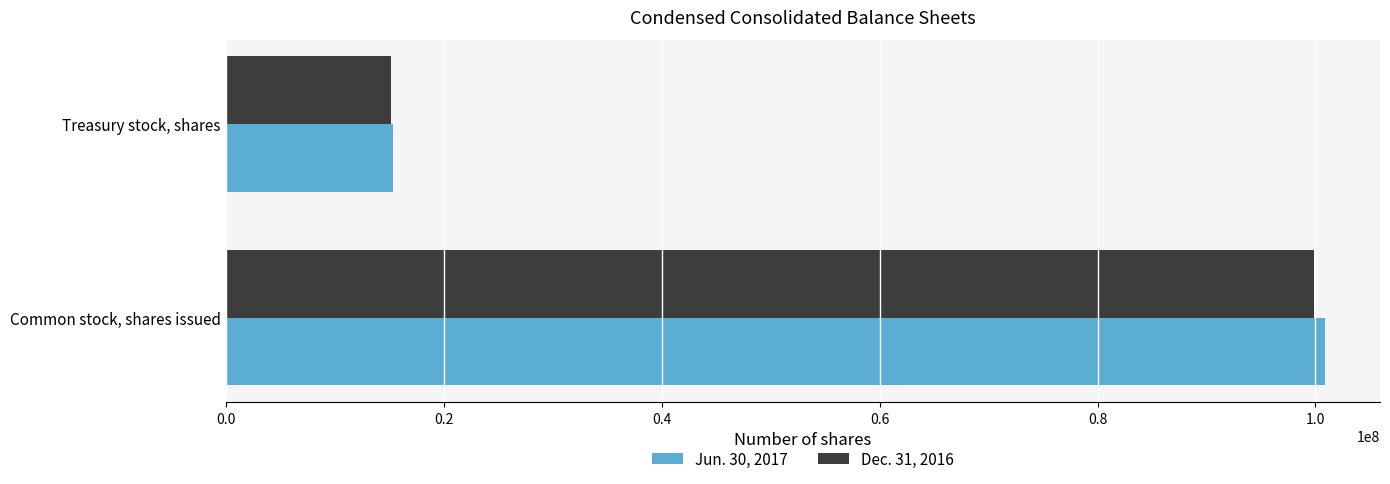

At which label does Dec. 31, 2016 reach its minimum?

Treasury stock, shares